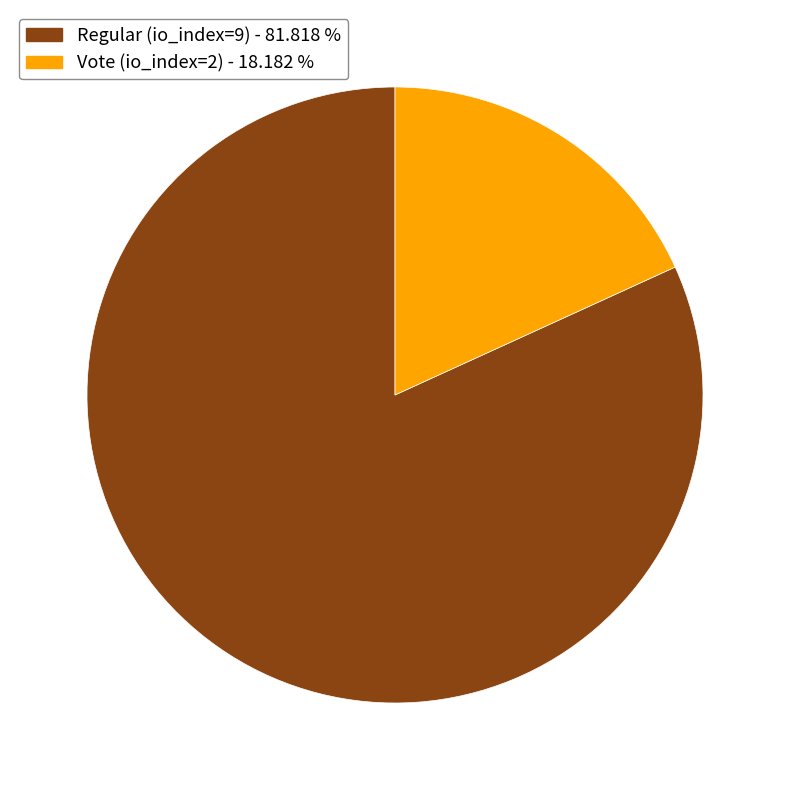

Rank the categories by value from highest to lowest.

Regular (io_index=9), Vote (io_index=2)